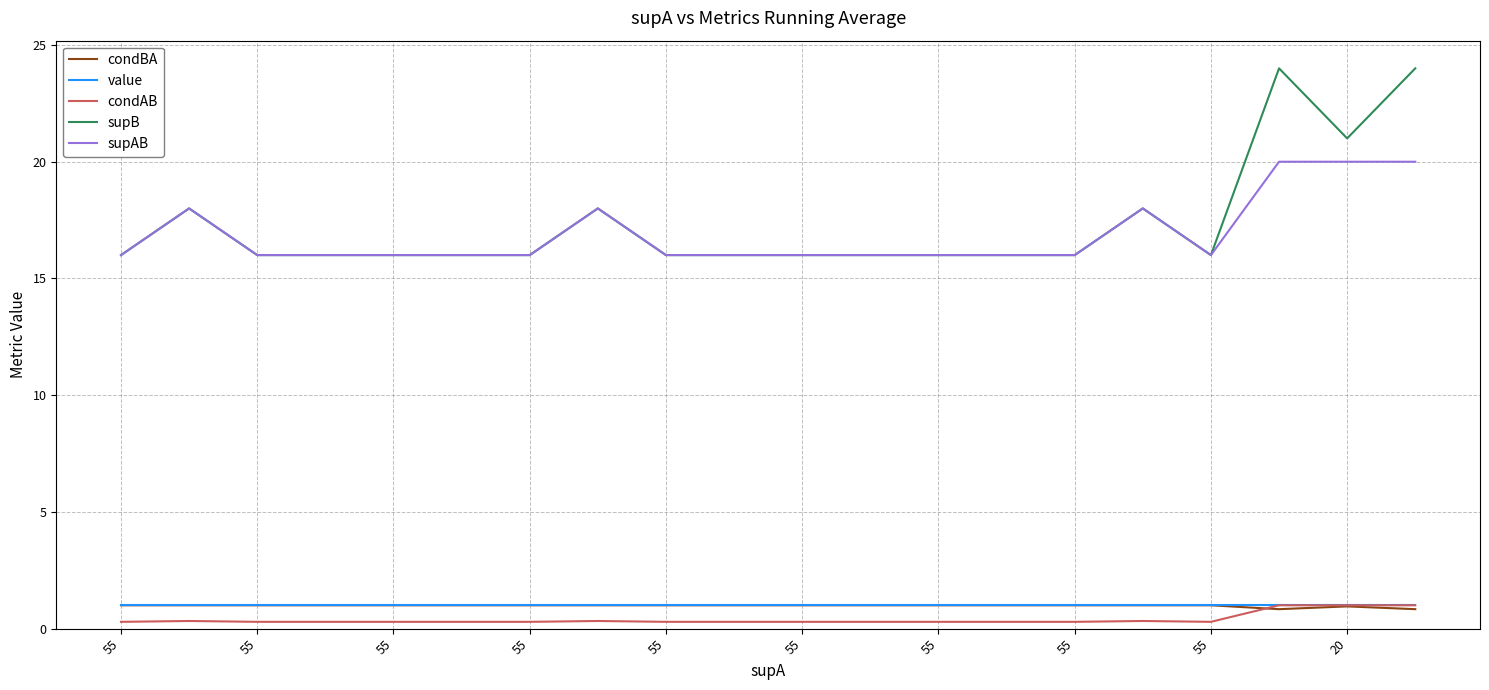

True or false: value and supAB intersect in this chart.

False